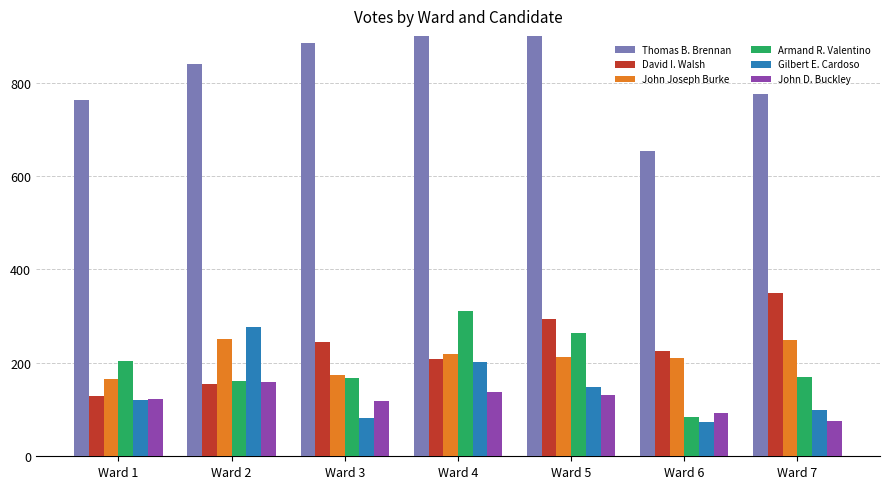

Which has a higher value, Ward 2 or Ward 3?

Ward 3